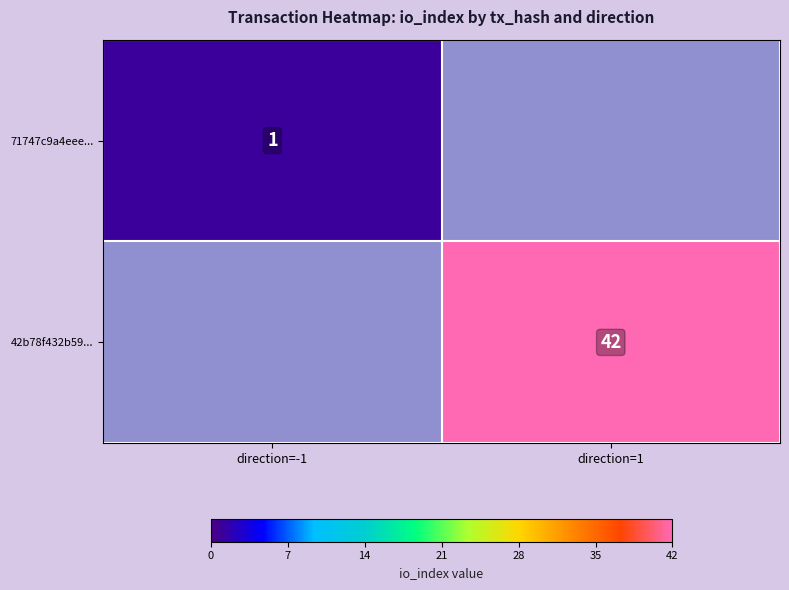

At which category is the sum across all series the highest?

direction=1